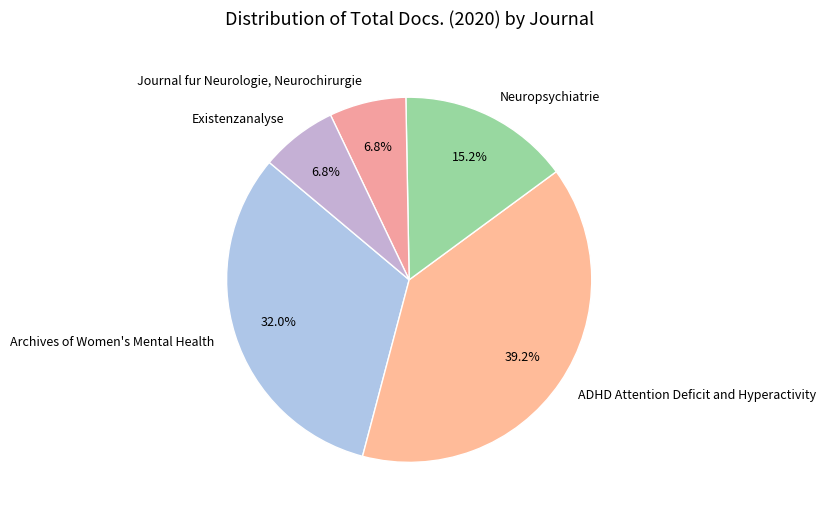

True or false: Archives of Women's Mental Health accounts for 44% of the total.

False